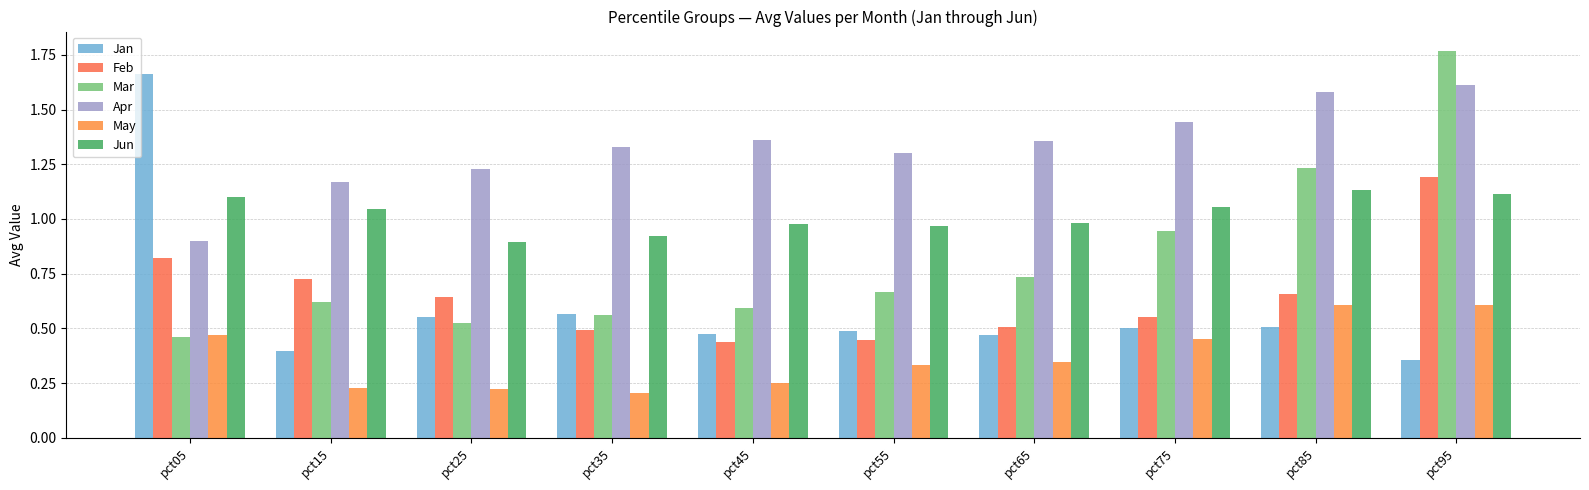

At which label is Feb closest to 0?

pct45